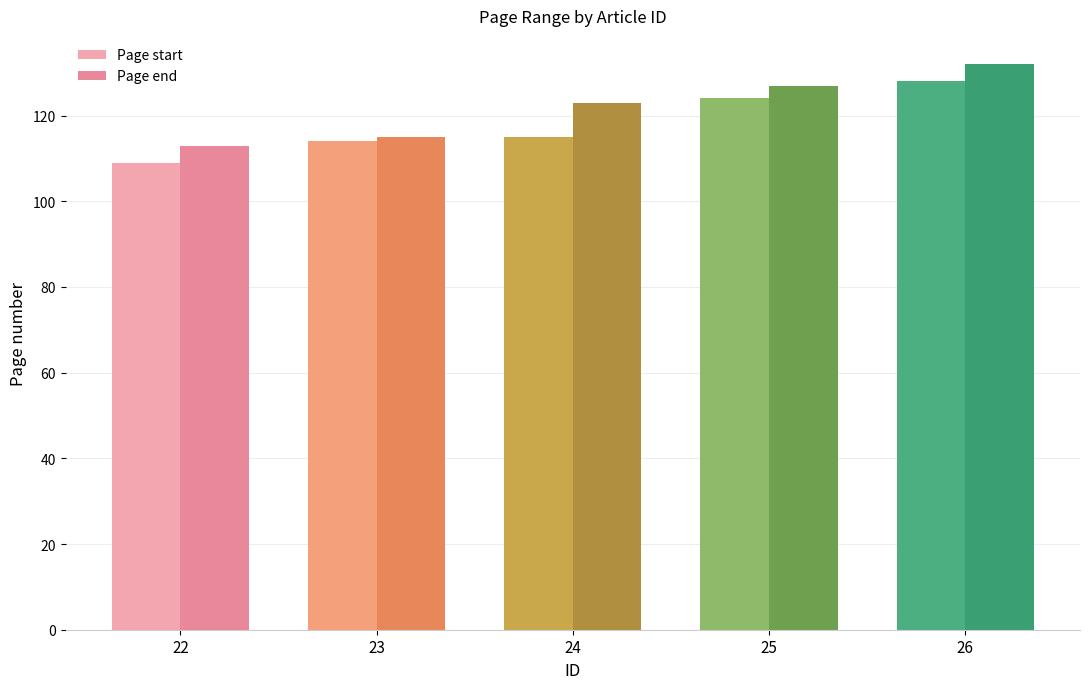

At how many categories does at least one series exceed 129?

1